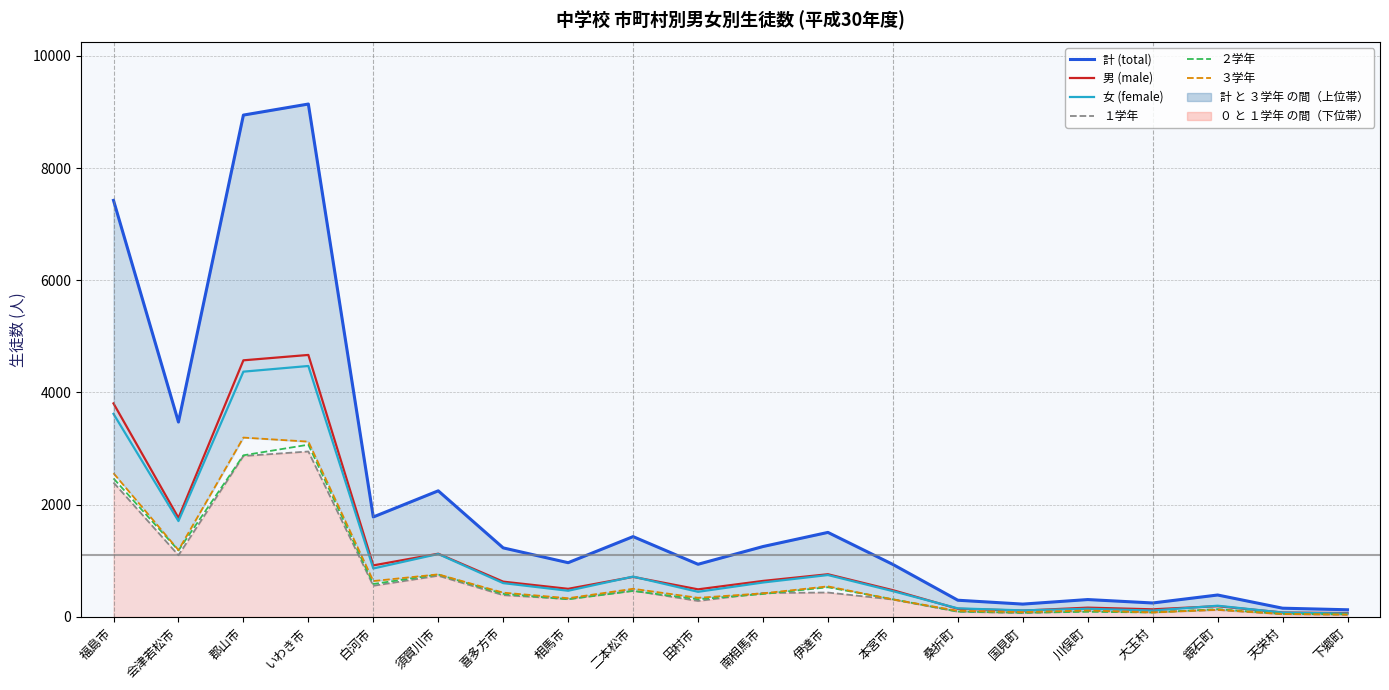

What is the difference between the highest and lowest values at 伊達市?

1072